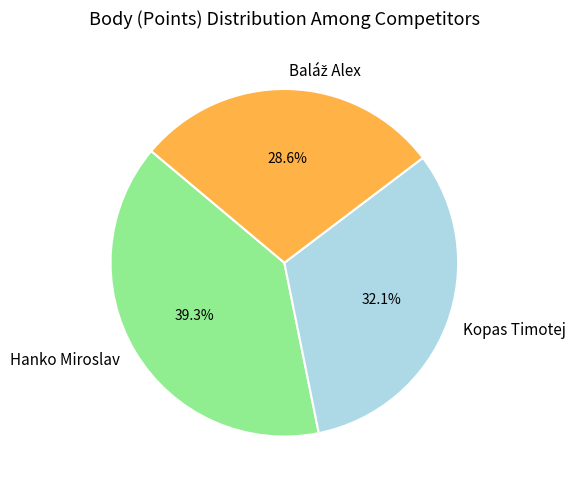

What percentage do Kopas Timotej and Hanko Miroslav together represent?

71.4%